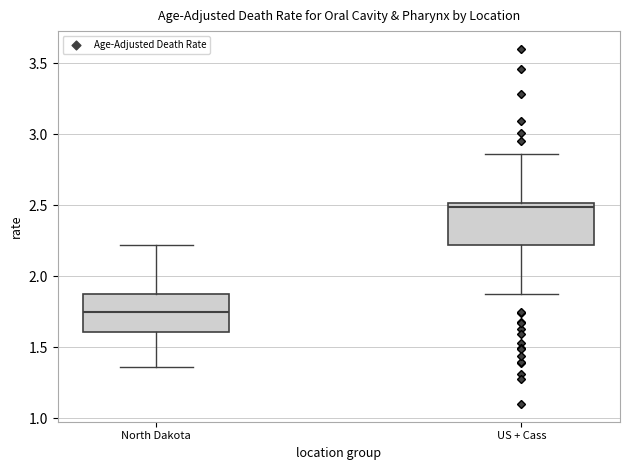

Where does the lower whisker of the box for US + Cass end on the y-axis? The values are not printed on the chart, so give them approximately, as read against the axis.

1.85